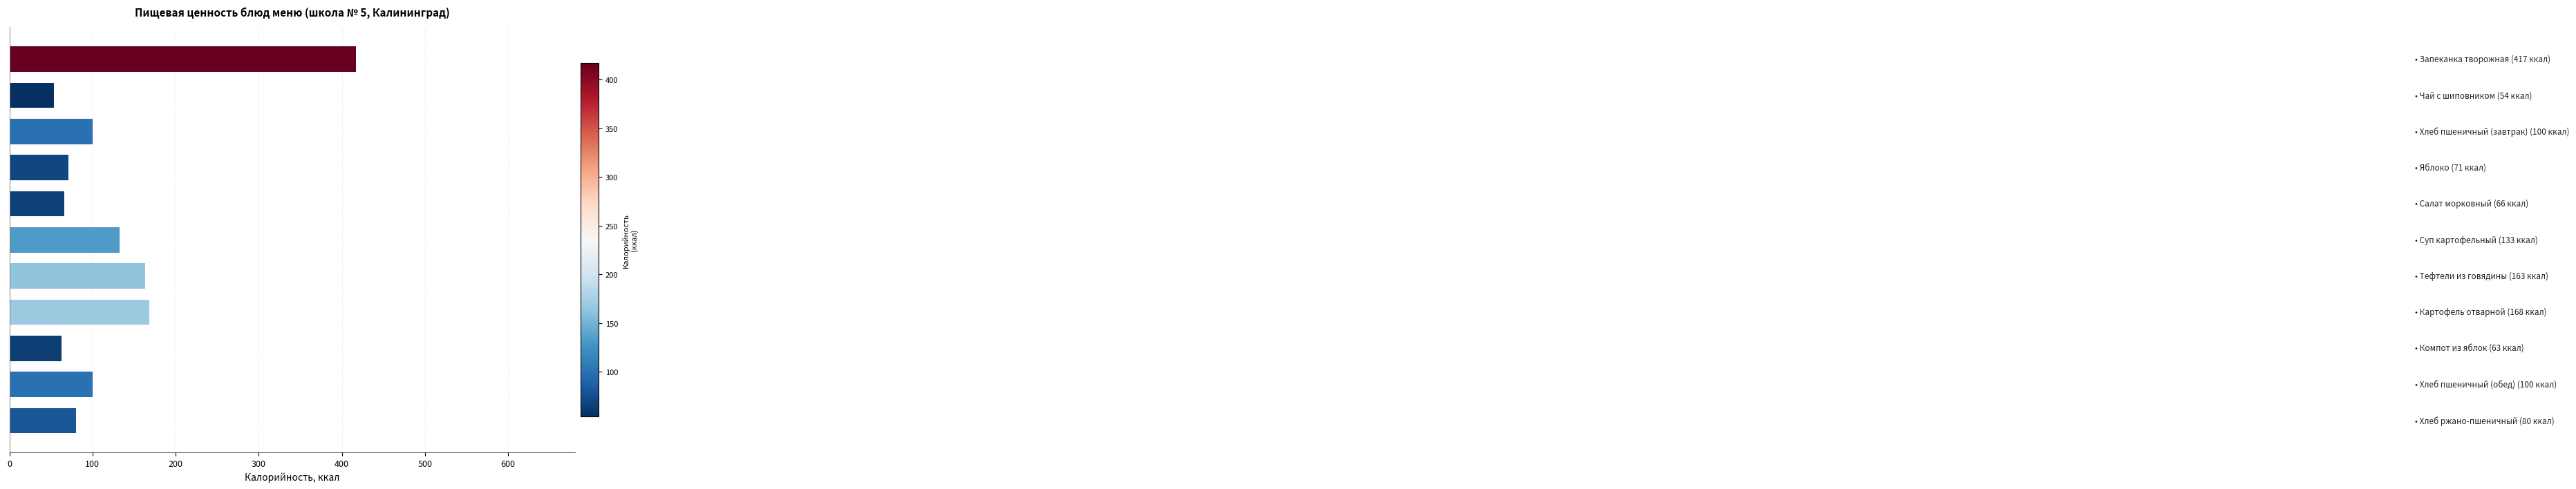

What is the smallest value displayed?

54